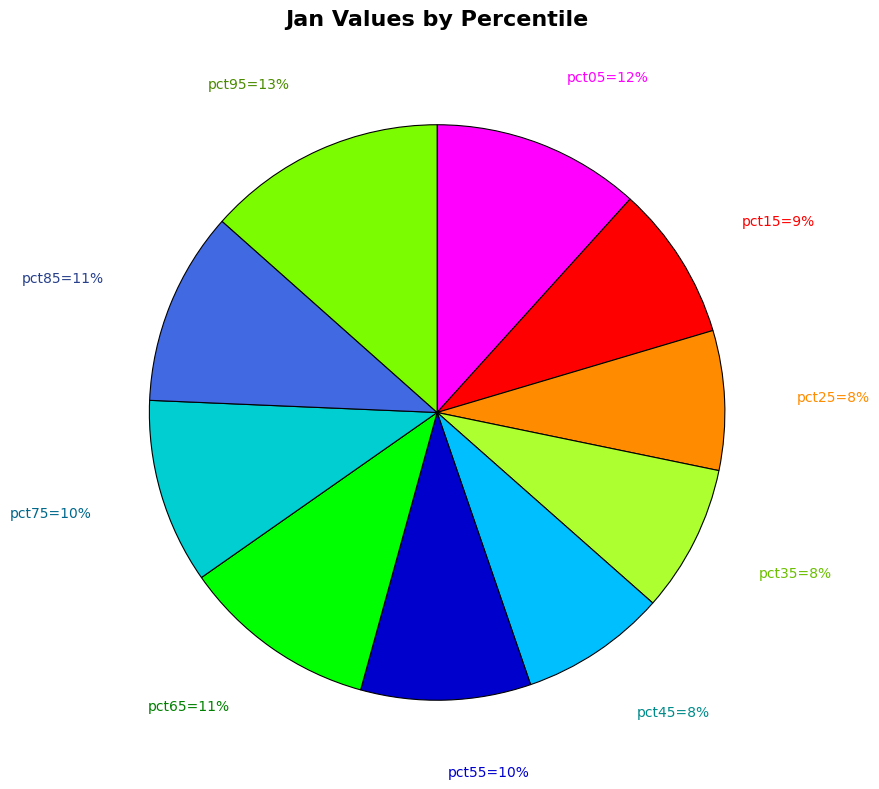

Is there a majority slice in this chart?

No